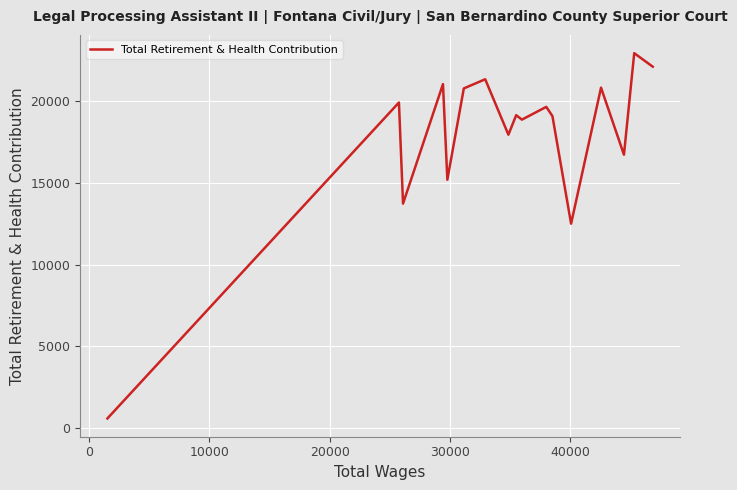

What is the greatest value displayed?

22958